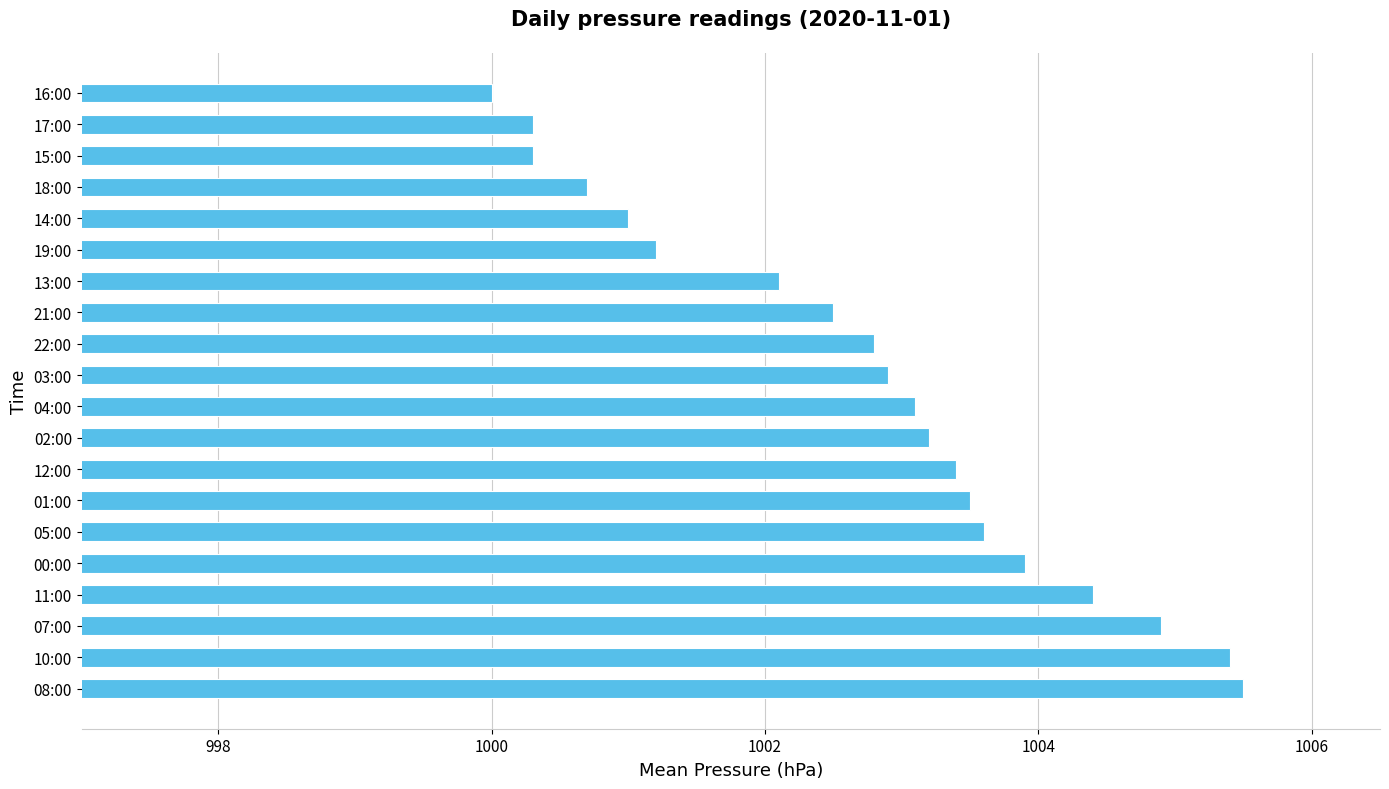

What is the change in value from 22:00 to 18:00?

-2.1